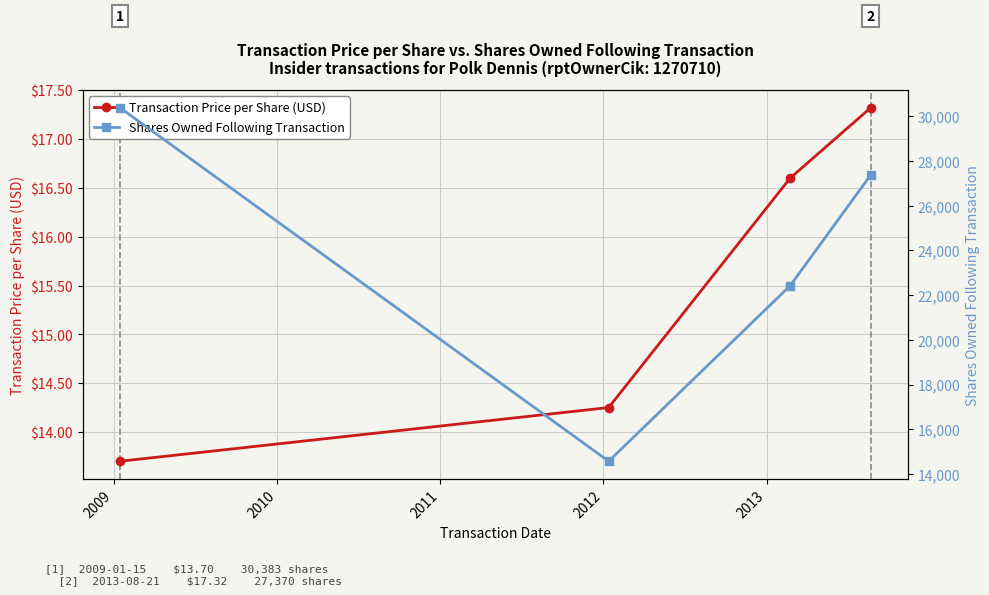

Which series has the largest total across all categories?

Shares Owned Following Transaction